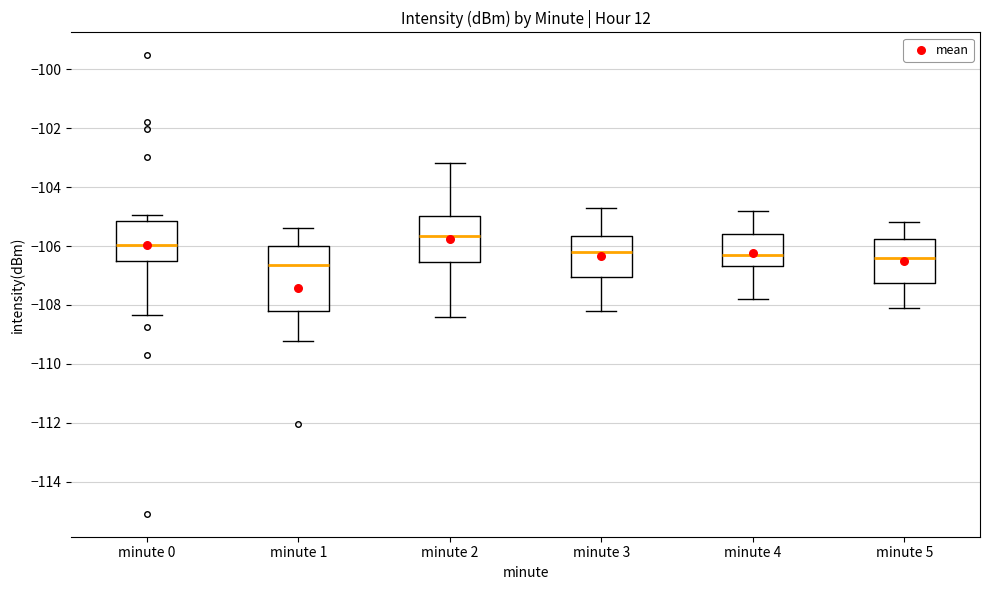

Which box is the tallest, from its lower edge to its upper edge?

minute 1